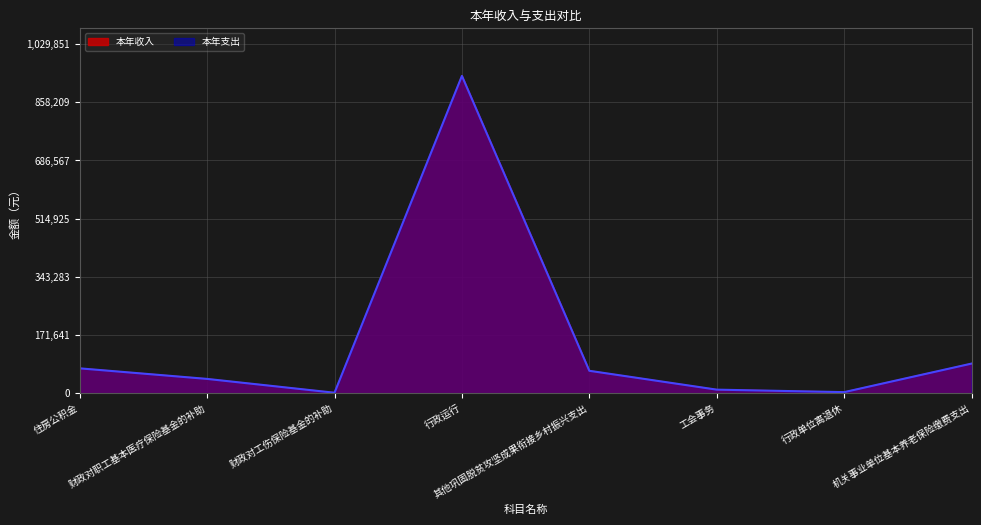

What is the maximum value shown in the chart?

936229.0